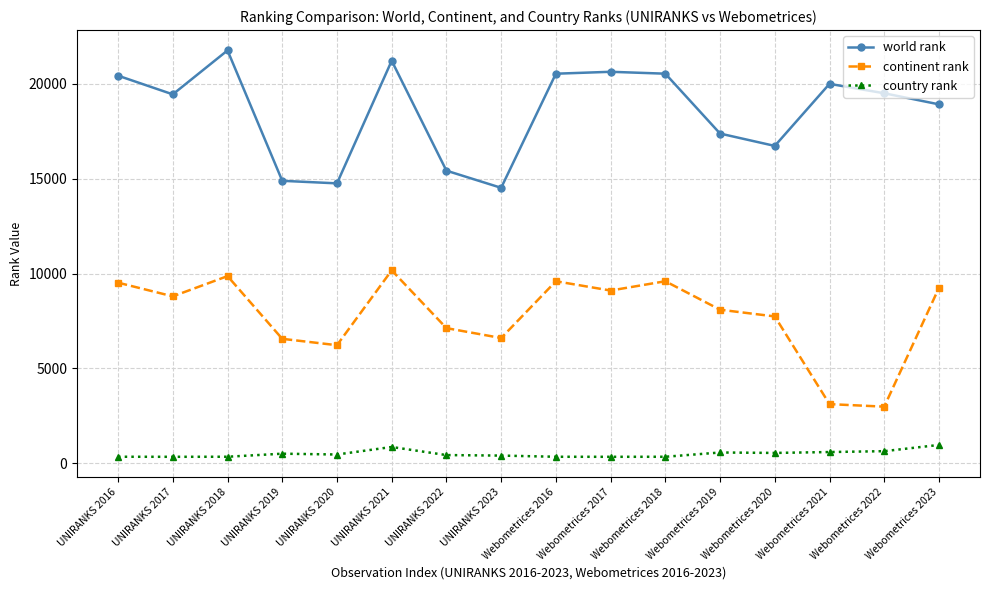

How many lines are shown in the chart?

3